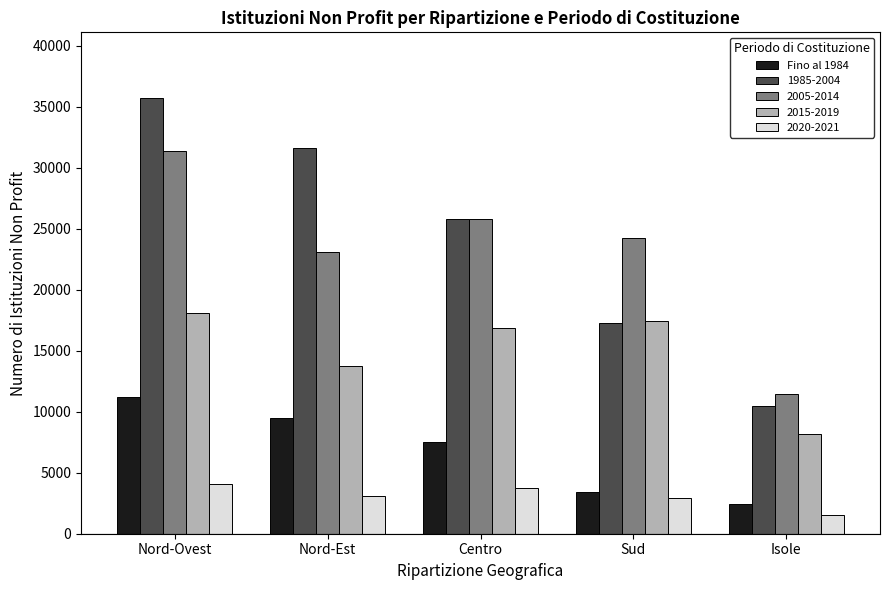

What position from the left is Centro?

3